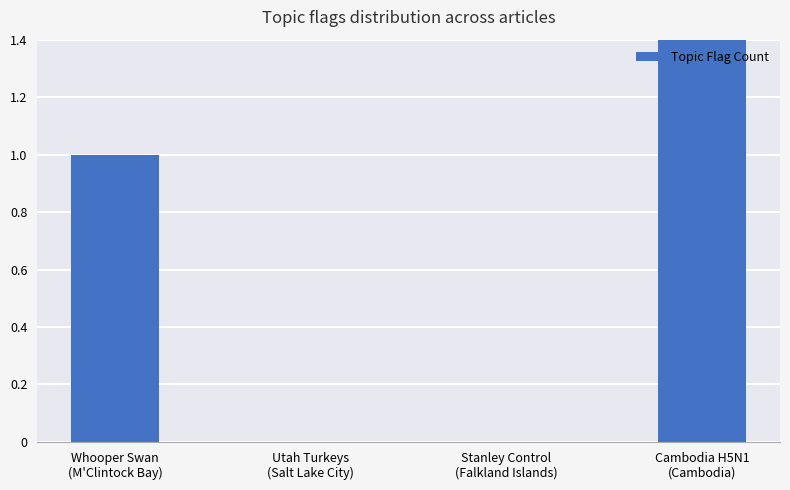

True or false: the data shows 1 at Whooper Swan
(M'Clintock Bay).

True